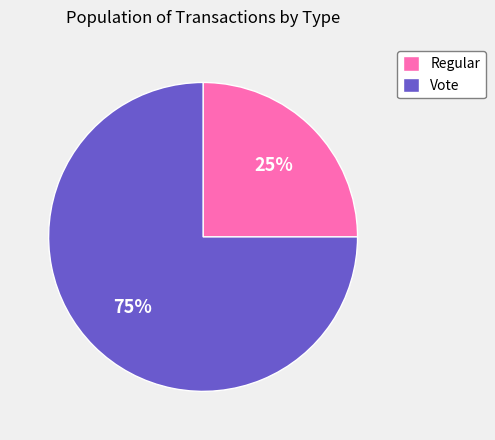

Does Regular account for over 50% of the chart?

No